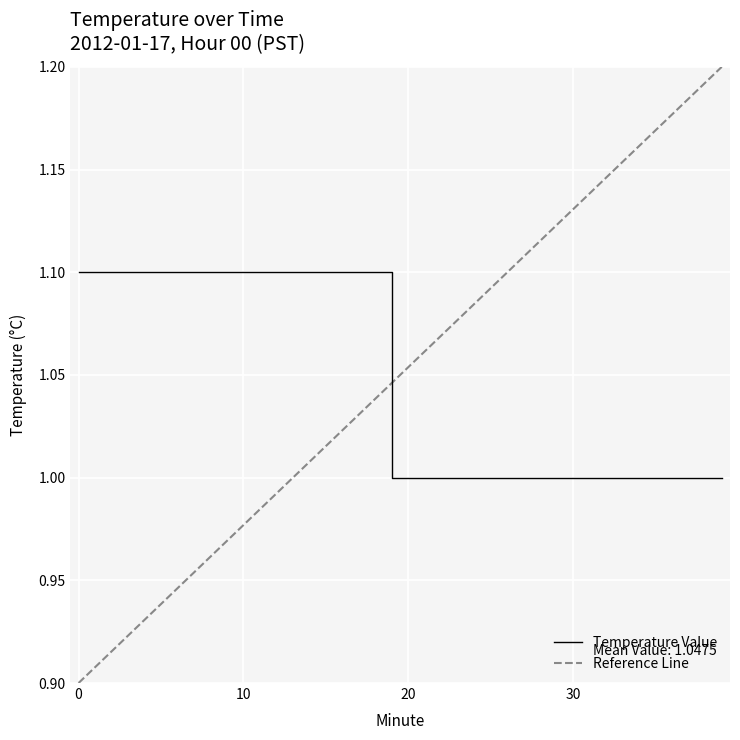

The chart shows a value of 0.3 at 26. True or false?

False